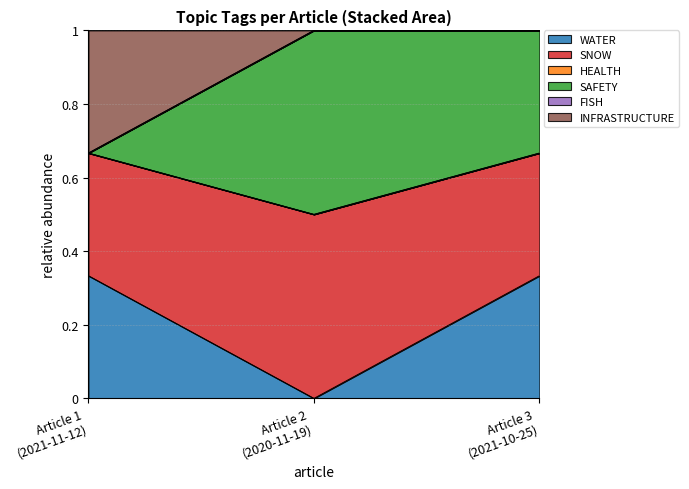

Does the chart have visible grid lines?

Yes